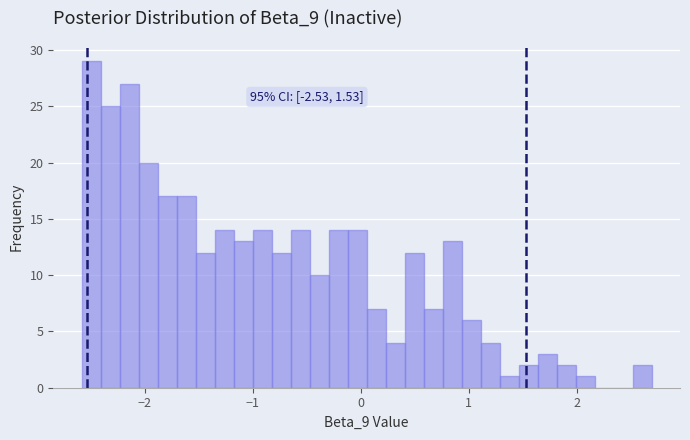

Around what value on the x-axis is the tallest bar? Give the approximate position of its centre, as read against the axis.

-2.5